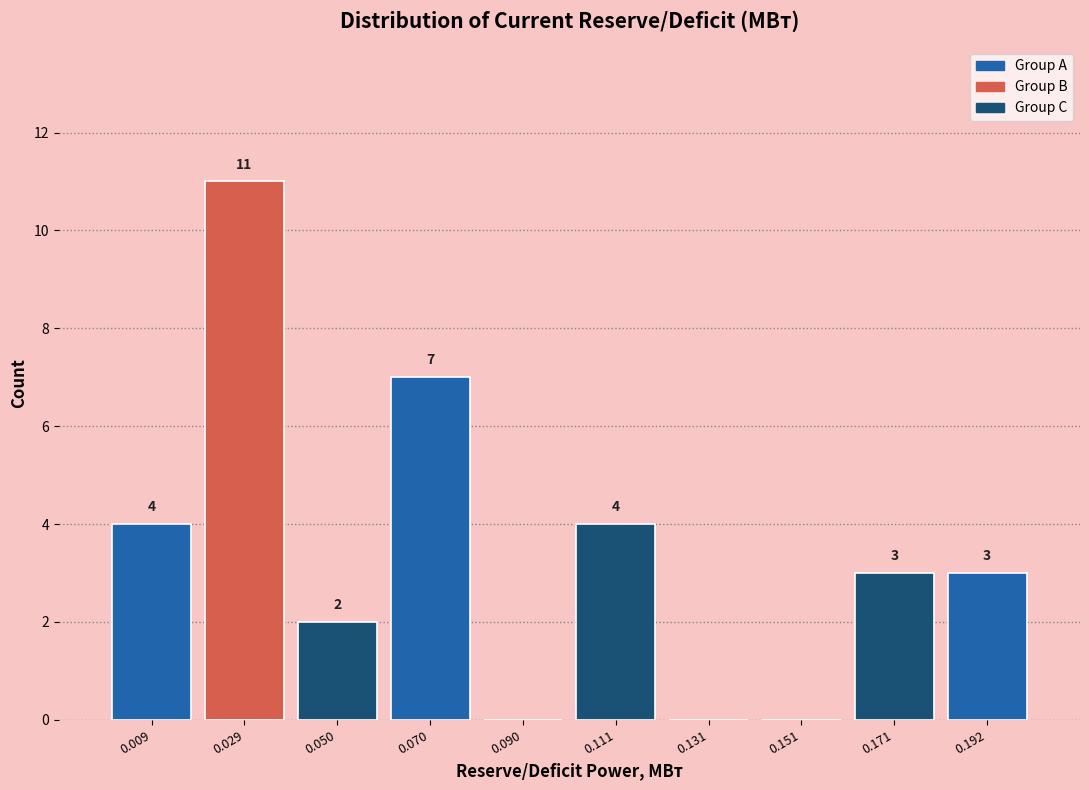

Reading right to left, what are all the values shown in this chart?

0.192=3	0.171=3	0.151=0	0.131=0	0.111=4	0.090=0	0.070=7	0.050=2	0.029=11	0.009=4